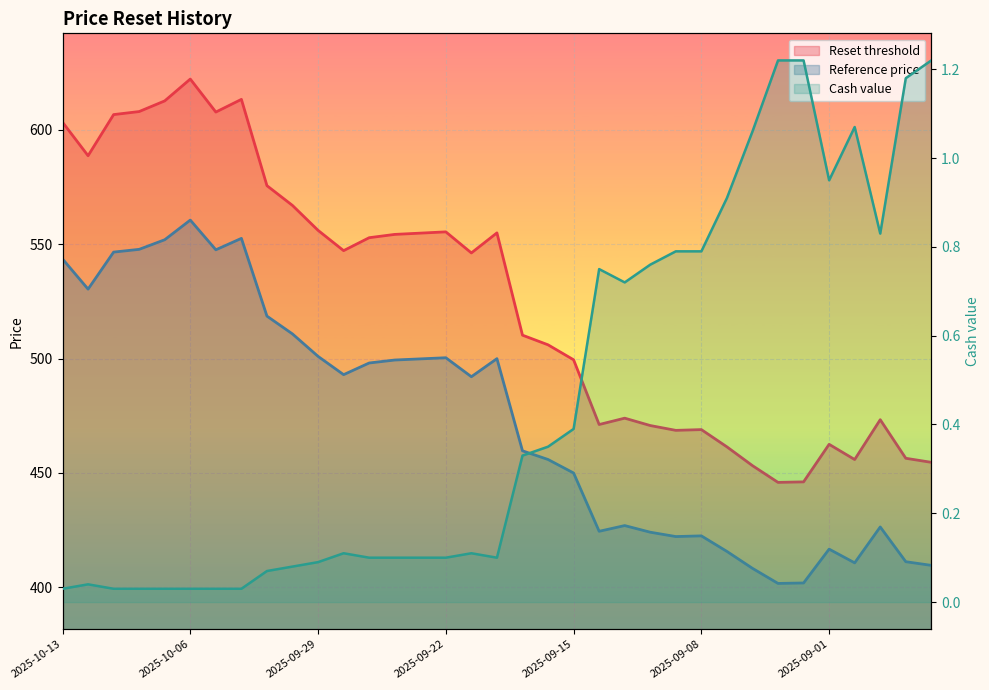

True or false: Reference price has a value of 139.9 at 2025-09-17.

False